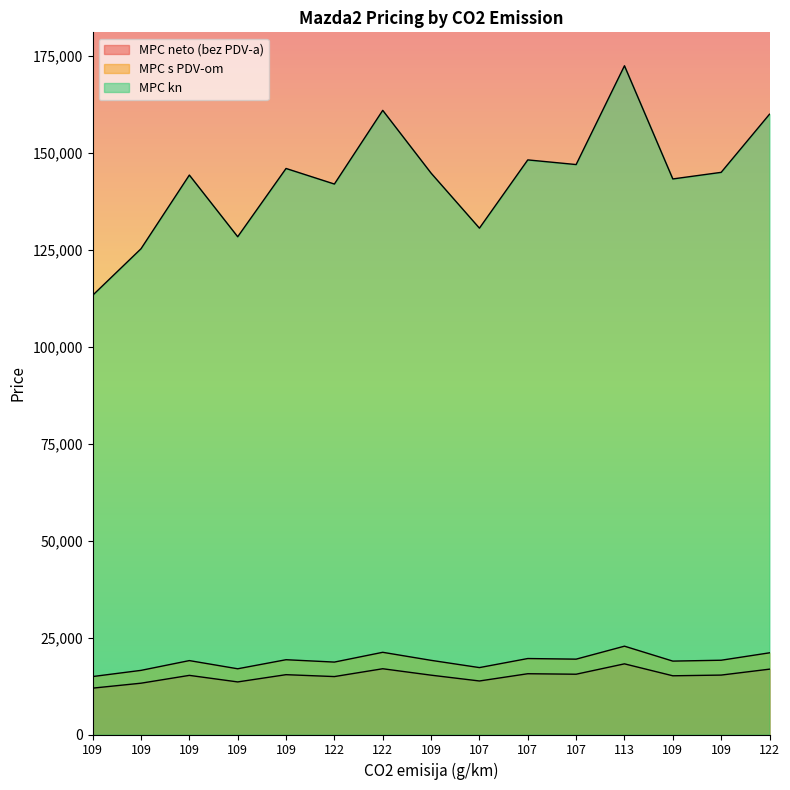

How many lines are shown in the chart?

3